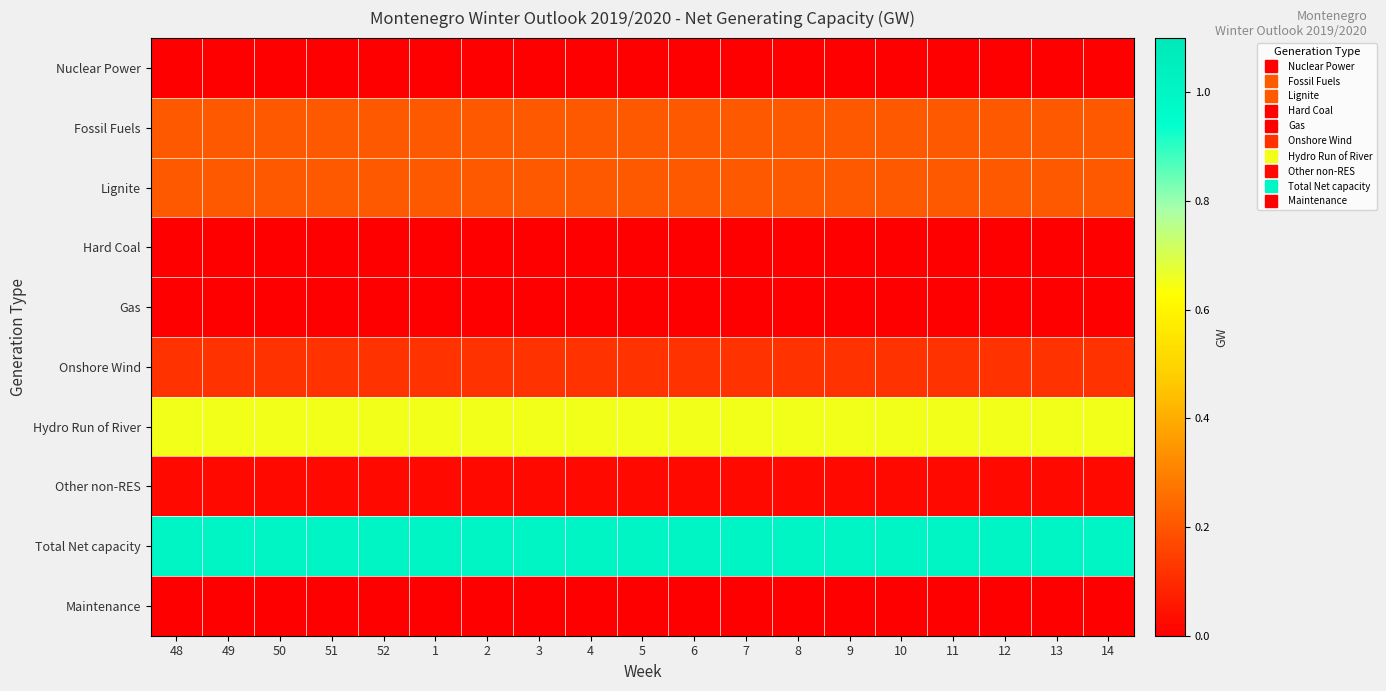

Which series changed the most between 52 and 4?

Nuclear Power